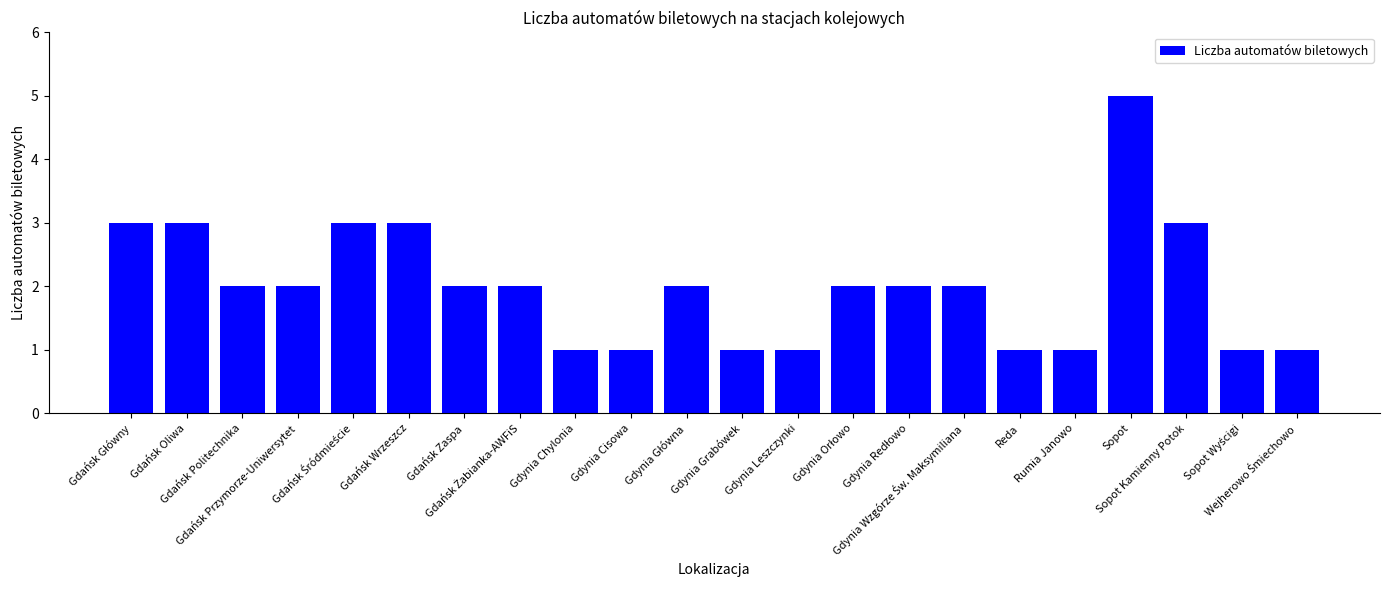

What is the greatest value displayed?

5